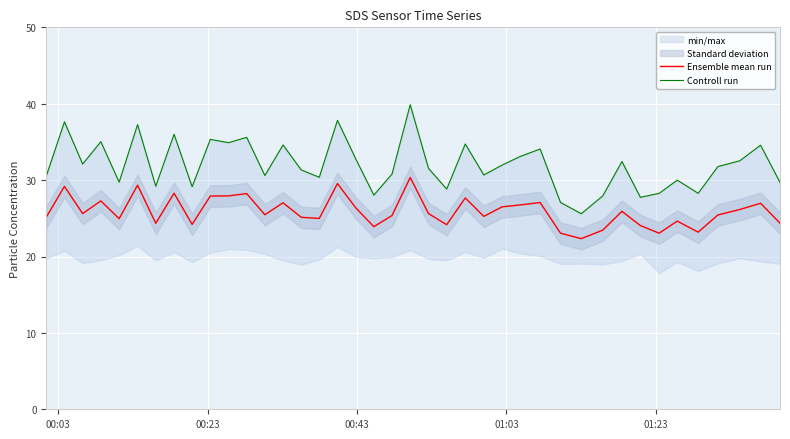

Is this an area chart (filled region under the line)?

No